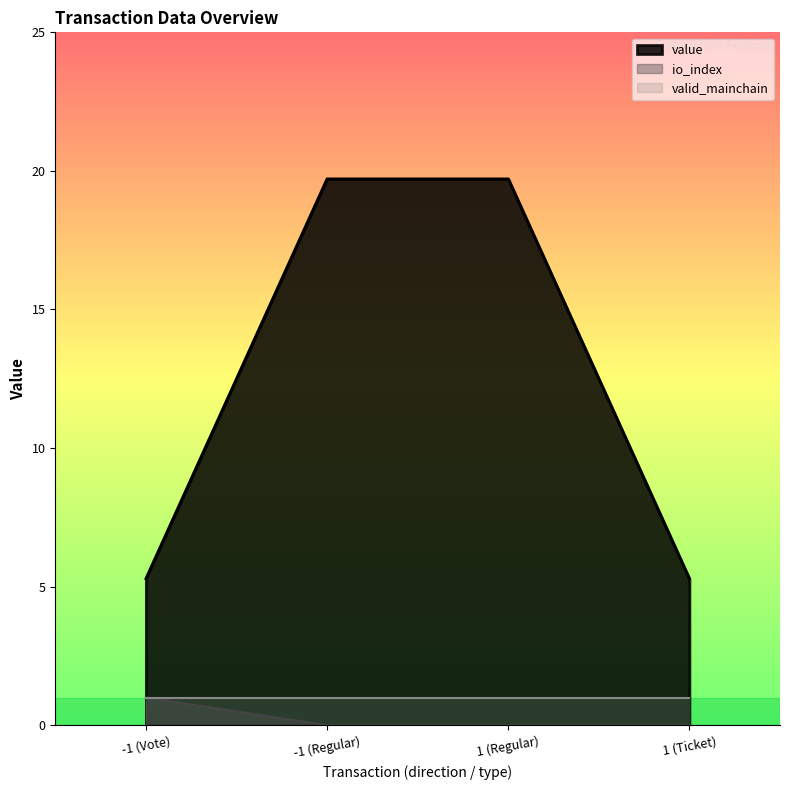

What is the sum of the io_index values at -1 (Vote) and 1 (Regular)?

1.0